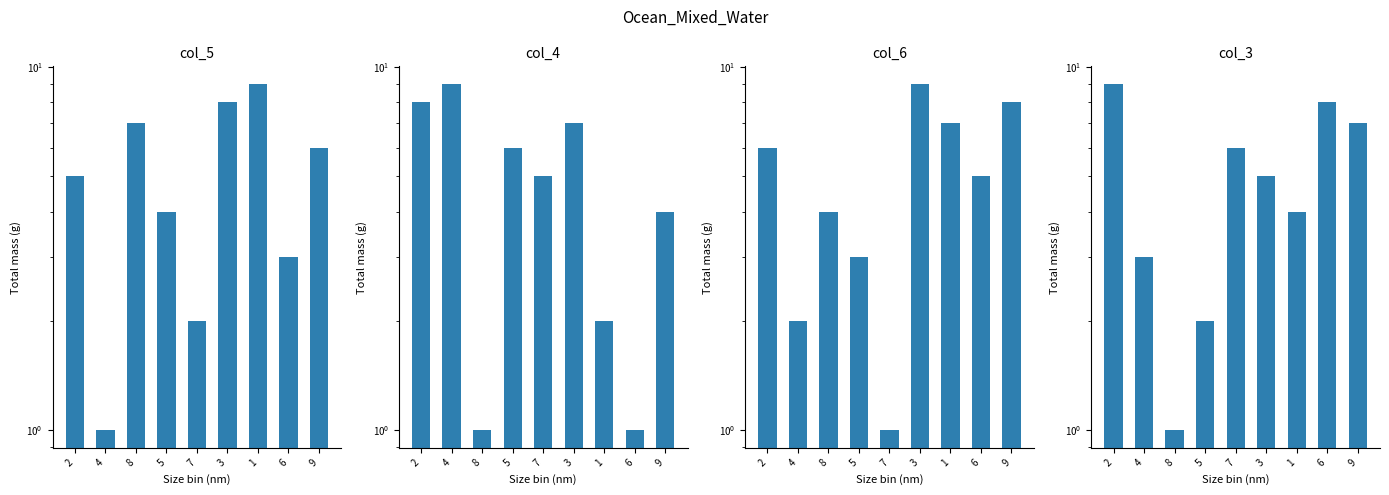

Reading left to right, extract all data points from this chart.

col_5: 5	1	7	4	2	8	9	3	6
col_4: 8	9	1	6	5	7	2	1	4
col_6: 6	2	4	3	1	9	7	5	8
col_3: 9	3	1	2	6	5	4	8	7